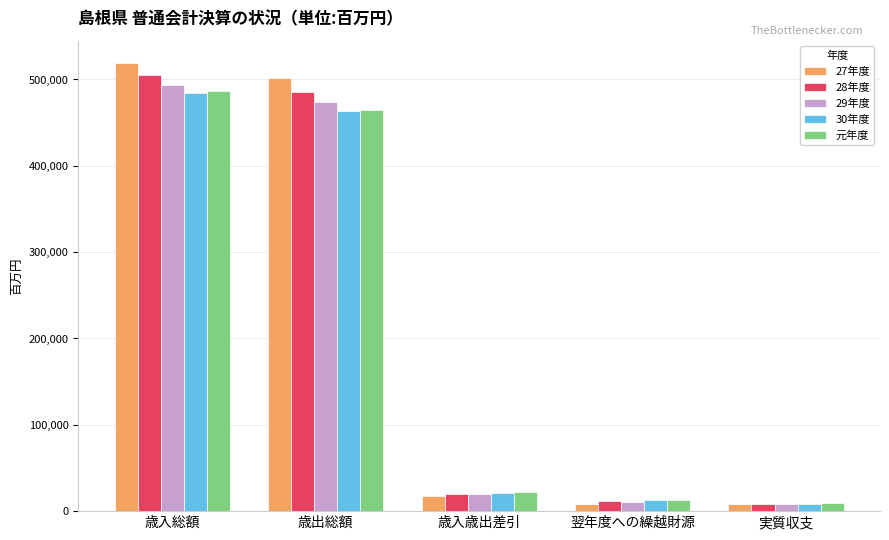

Are the bars grouped side by side (vs. stacked)?

Yes